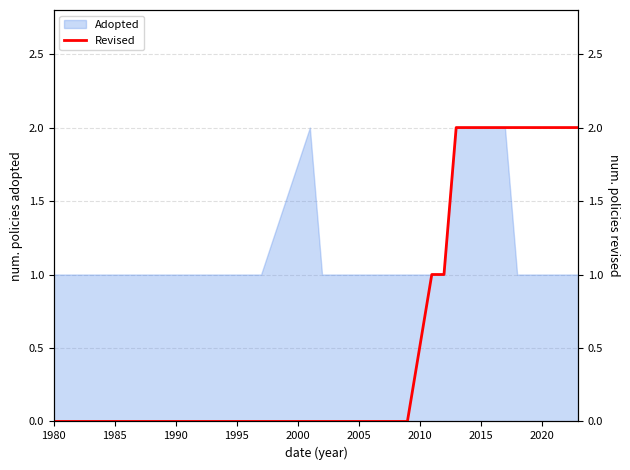

What is the value of the 20th point from the left?

2